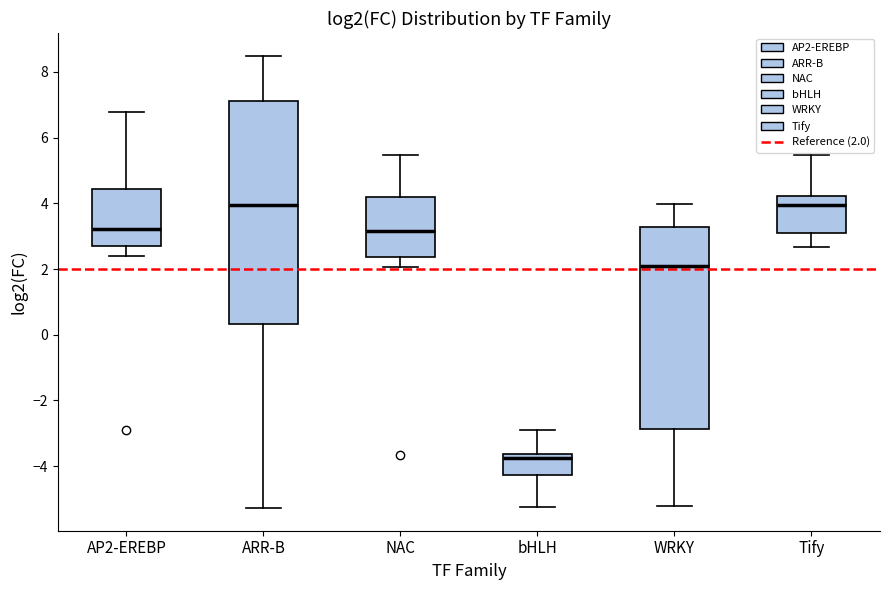

Reading left to right, read every box against the y-axis: the position of its median line, the range the box covers, and the ends of its whiskers. The values are not printed on the chart, so give them approximately, as read against the axis.

AP2-EREBP: median 3.2, box 2.8 to 4.4, whiskers 2.4 to 6.8
ARR-B: median 4.0, box 0.4 to 7.2, whiskers -5.2 to 8.4
NAC: median 3.2, box 2.4 to 4.2, whiskers 2.0 to 5.4
bHLH: median -3.8, box -4.2 to -3.6, whiskers -5.2 to -2.8
WRKY: median 2.2, box -2.8 to 3.2, whiskers -5.2 to 4.0
Tify: median 4.0, box 3.0 to 4.2, whiskers 2.6 to 5.4